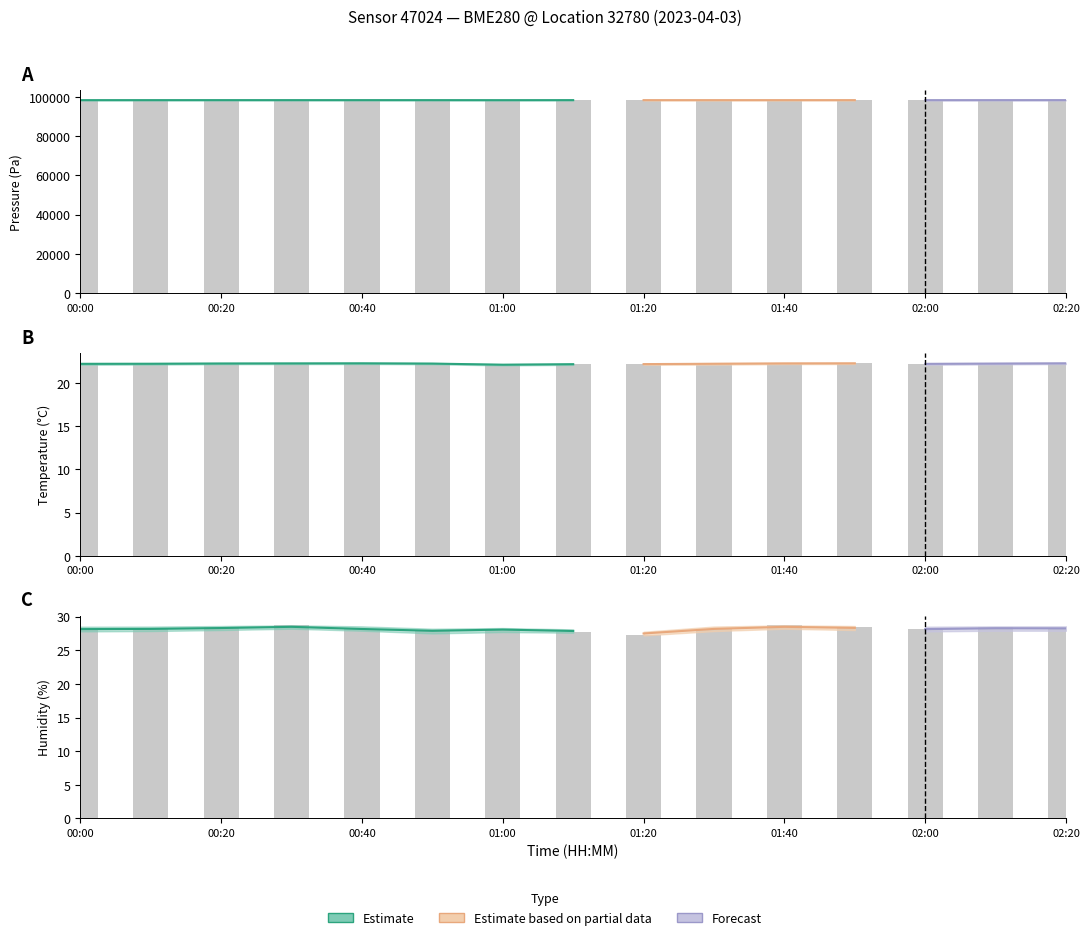

At 01:40, list the series in order from smallest to largest.

temperature, humidity, pressure